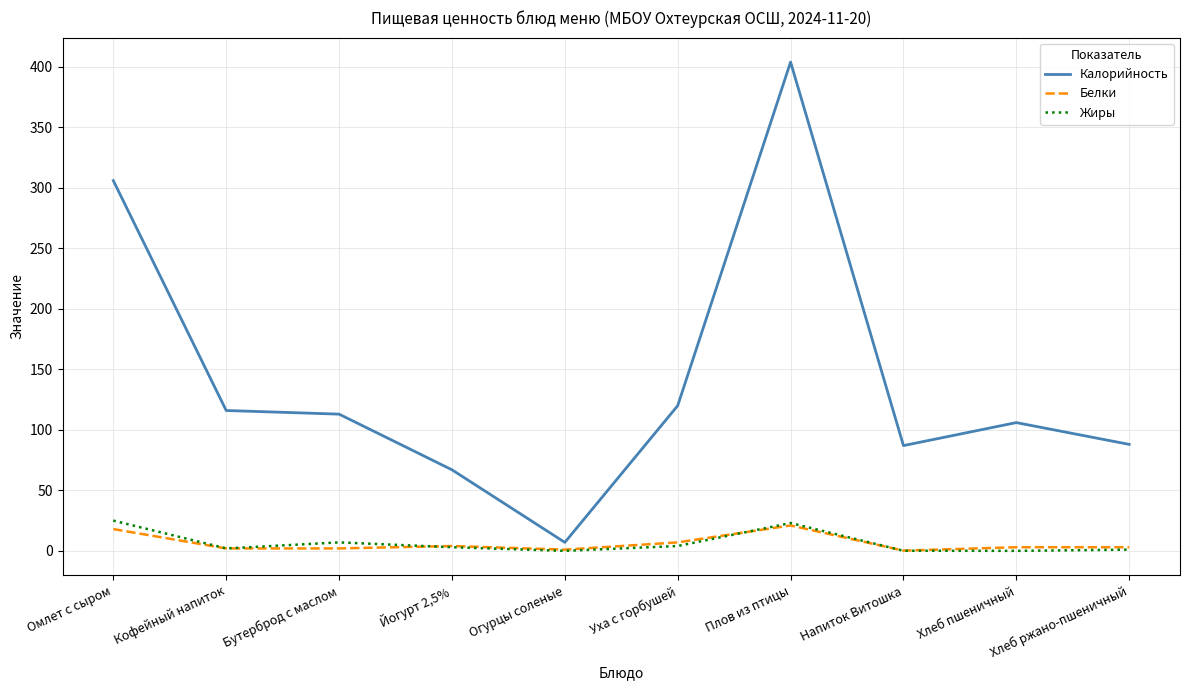

True or false: Калорийность and Жиры cross at least once.

False